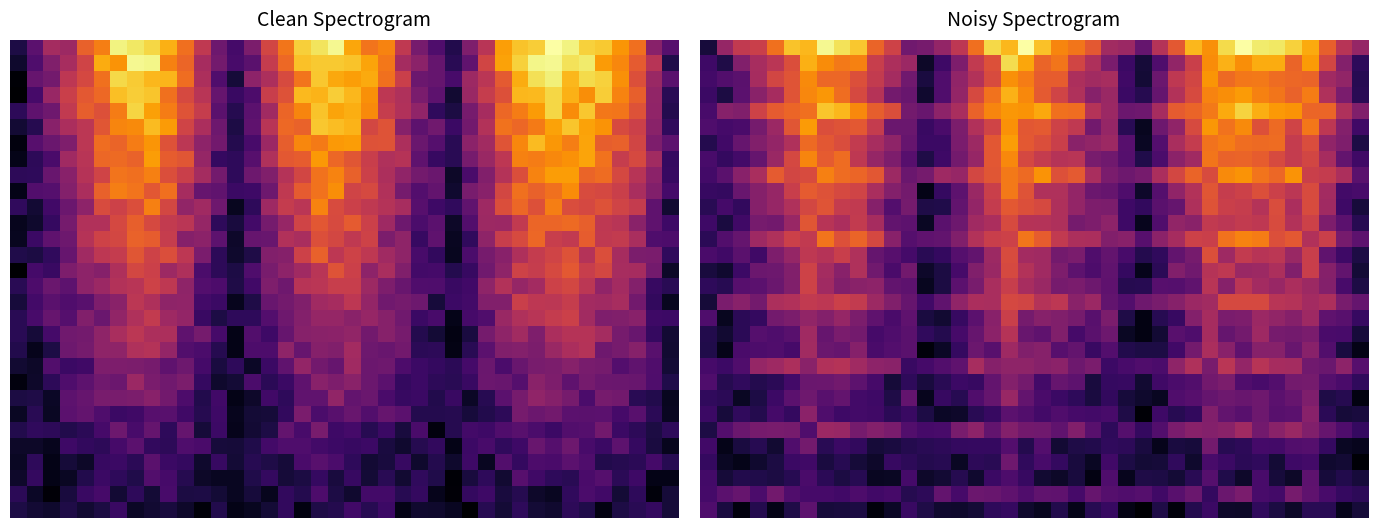

At how many categories does at least one series exceed 5884?

40